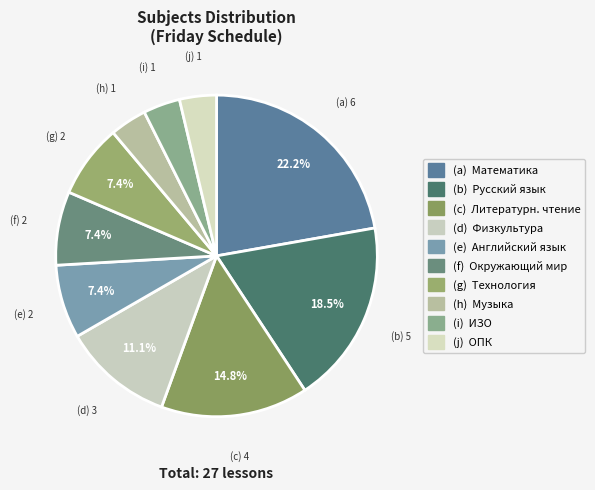

Count the number of slices in the pie.

10